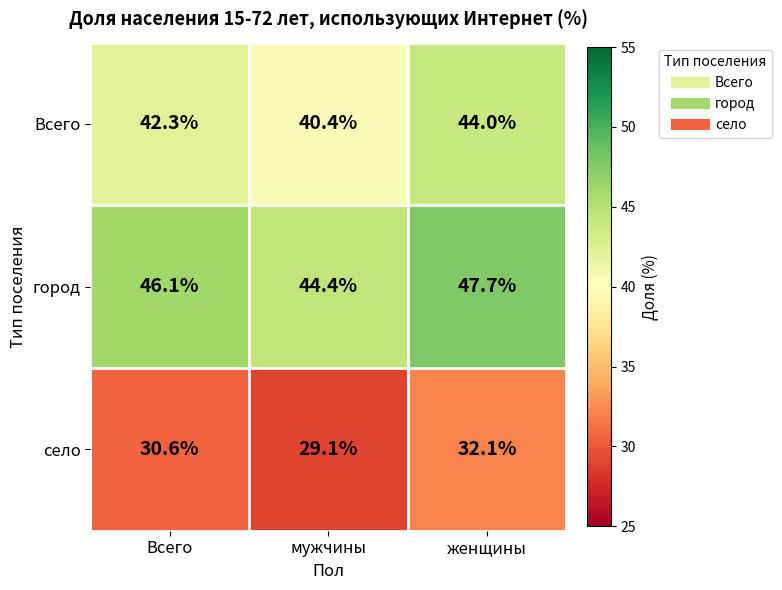

What is the spread (max minus min) of values at мужчины?

15.3